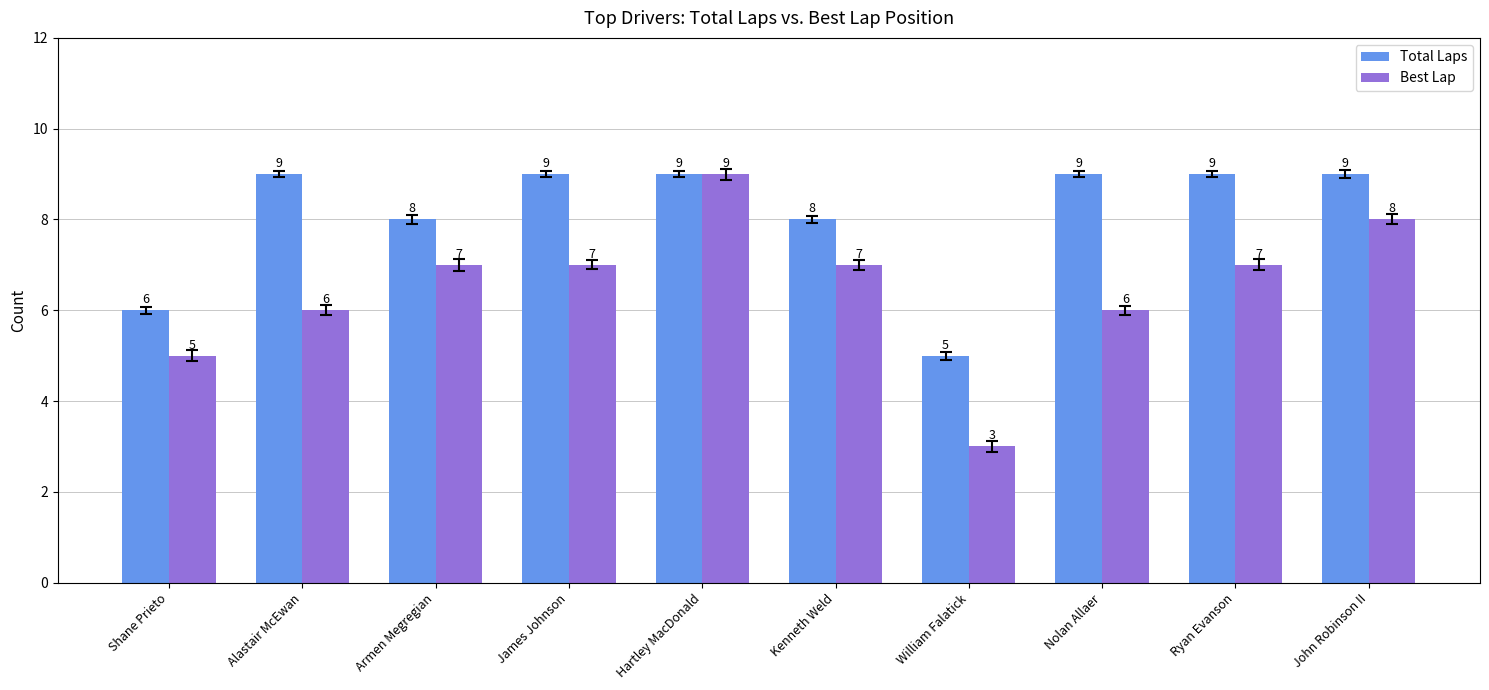

What is the difference between the Total Laps values at Ryan Evanson and Shane Prieto?

3